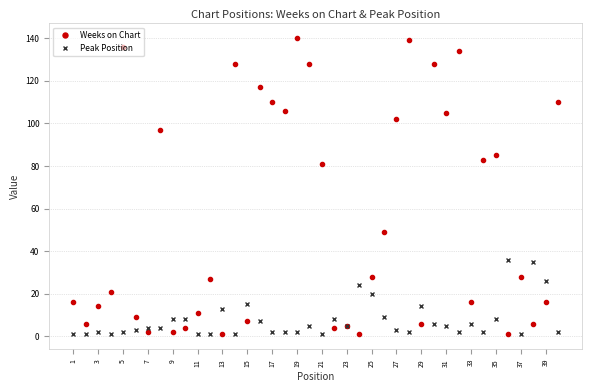

Is this an area chart (filled region under the line)?

No